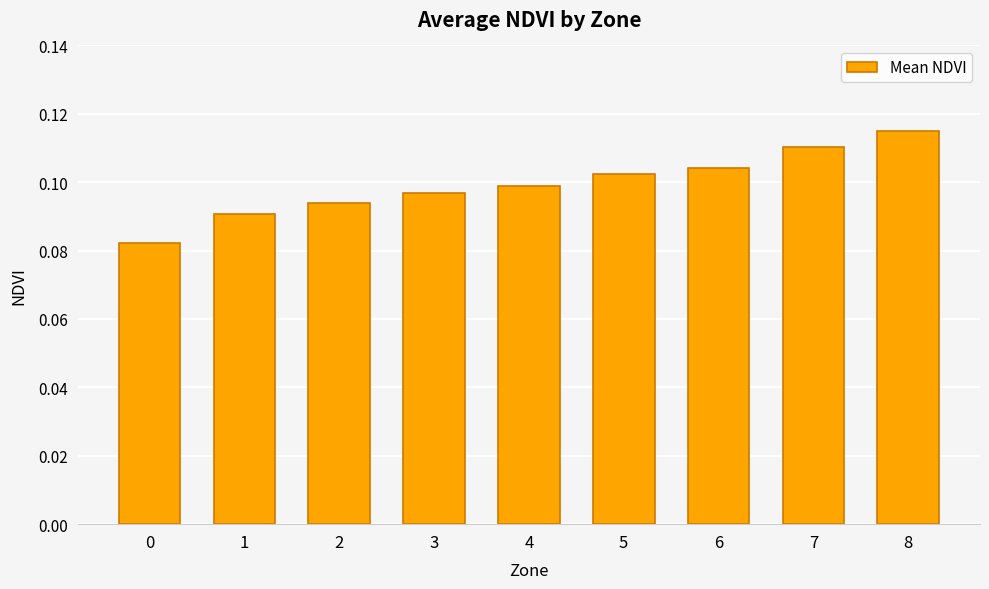

List the labels in order of value, smallest first.

0, 1, 2, 3, 4, 5, 6, 7, 8